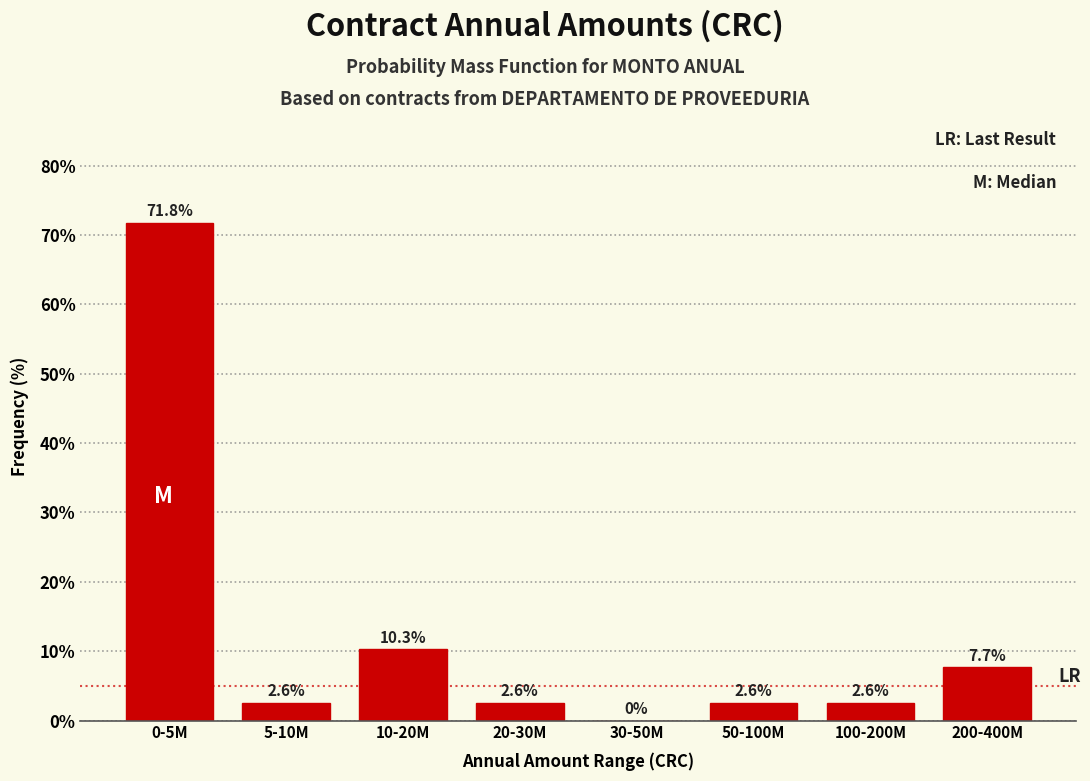

Reading left to right, what are all the values shown in this chart?

0-5M=71.8	5-10M=2.6	10-20M=10.3	20-30M=2.6	30-50M=0.0	50-100M=2.6	100-200M=2.6	200-400M=7.7